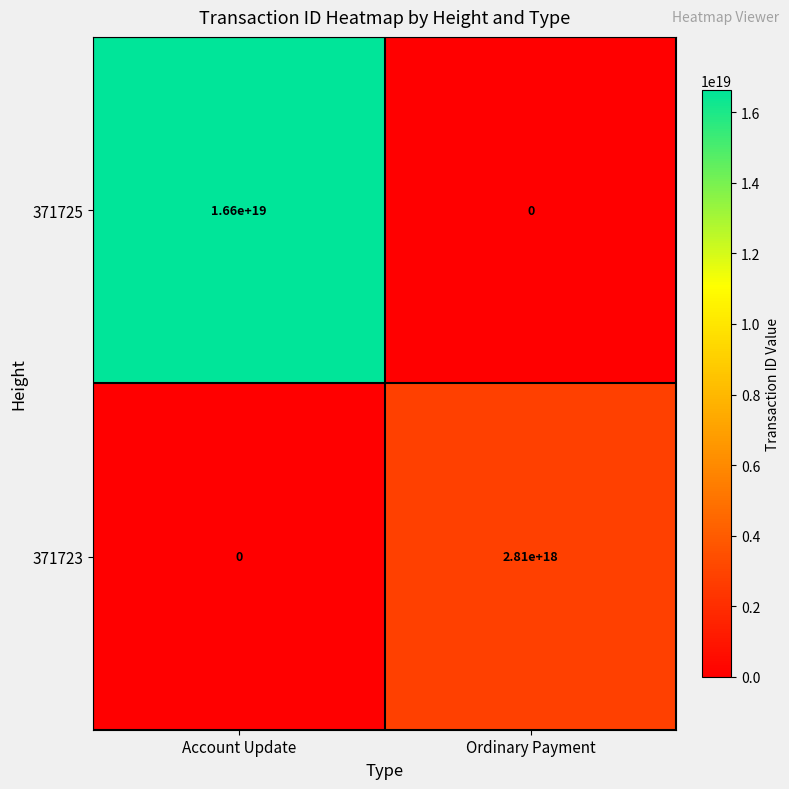

Between Account Update and Ordinary Payment, which series saw the biggest shift?

371725